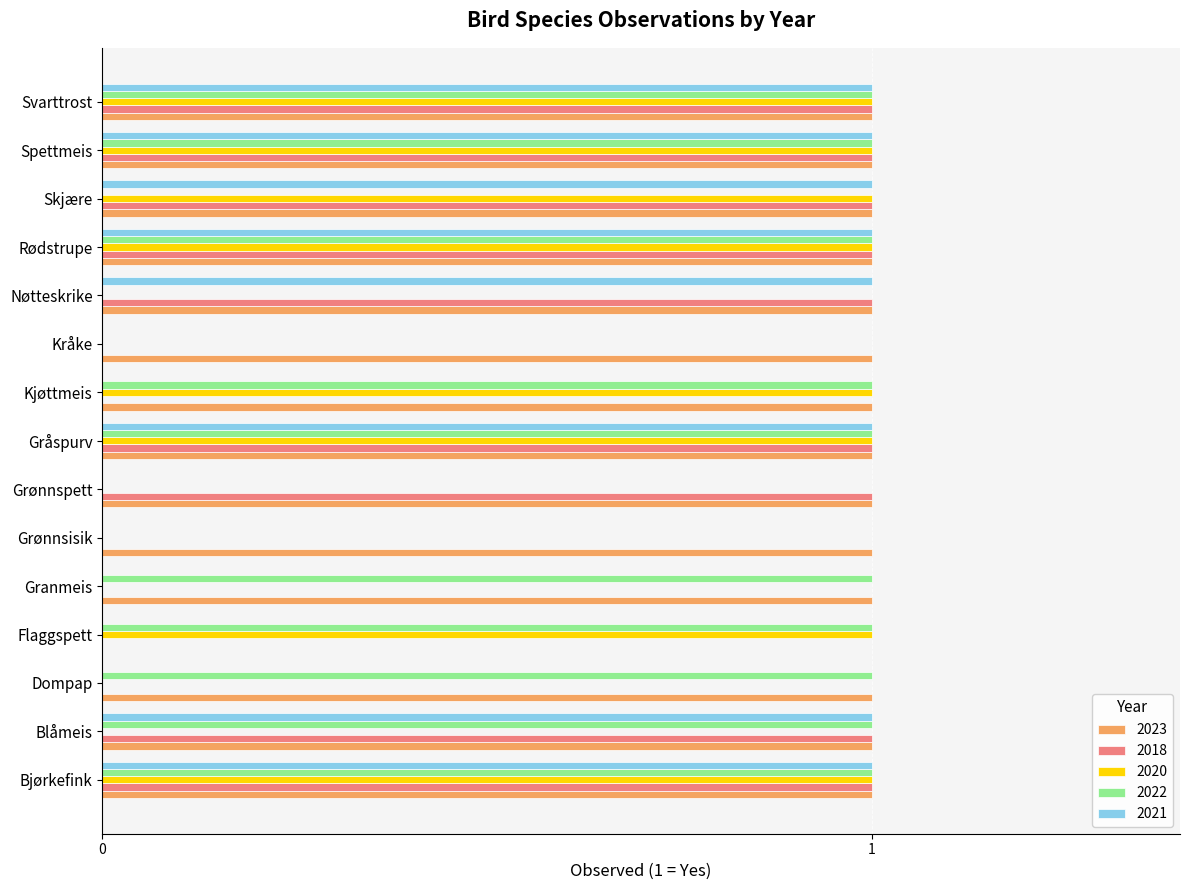

What is the sum of all 2018 values?

9